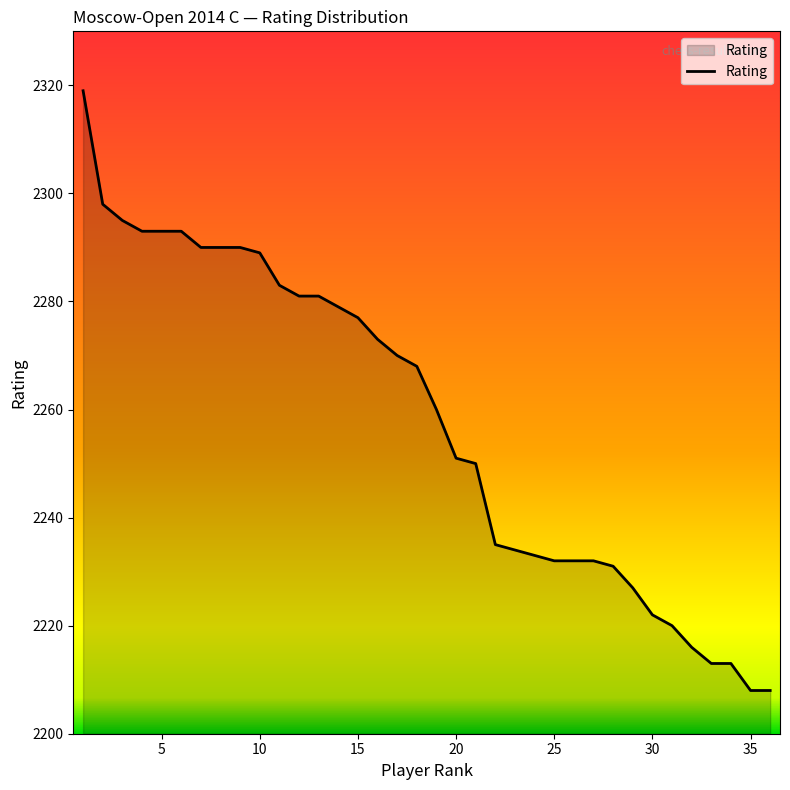

What is the difference between the maximum and minimum values?

111